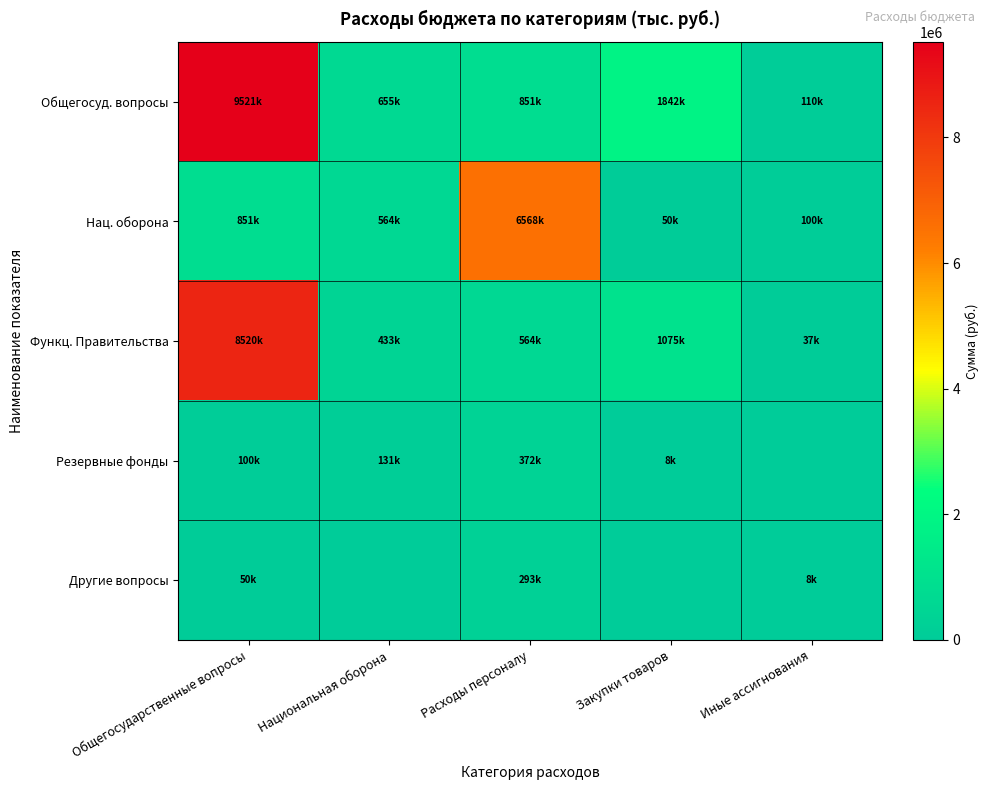

List the series in order of their peak value, lowest first.

Другие вопросы, Резервные фонды, Нац. оборона, Функц. Правительства, Общегосуд. вопросы